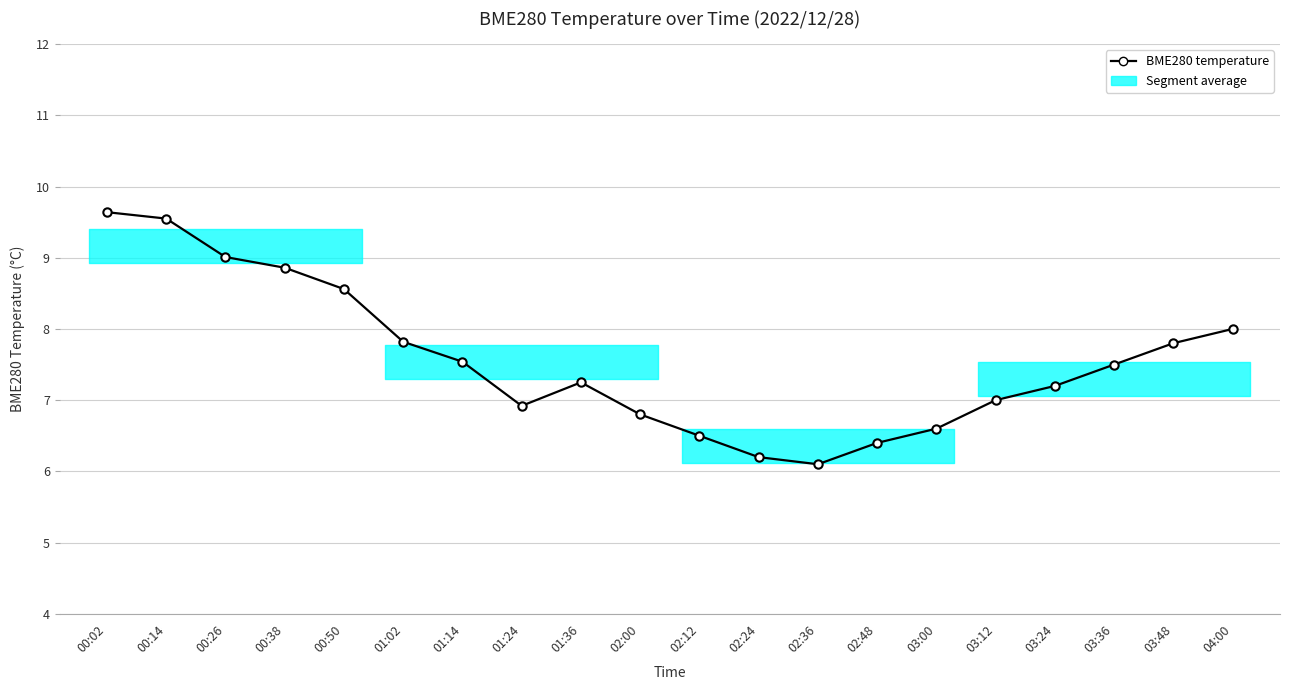

True or false: the data has more than 1 interior local peaks.

False